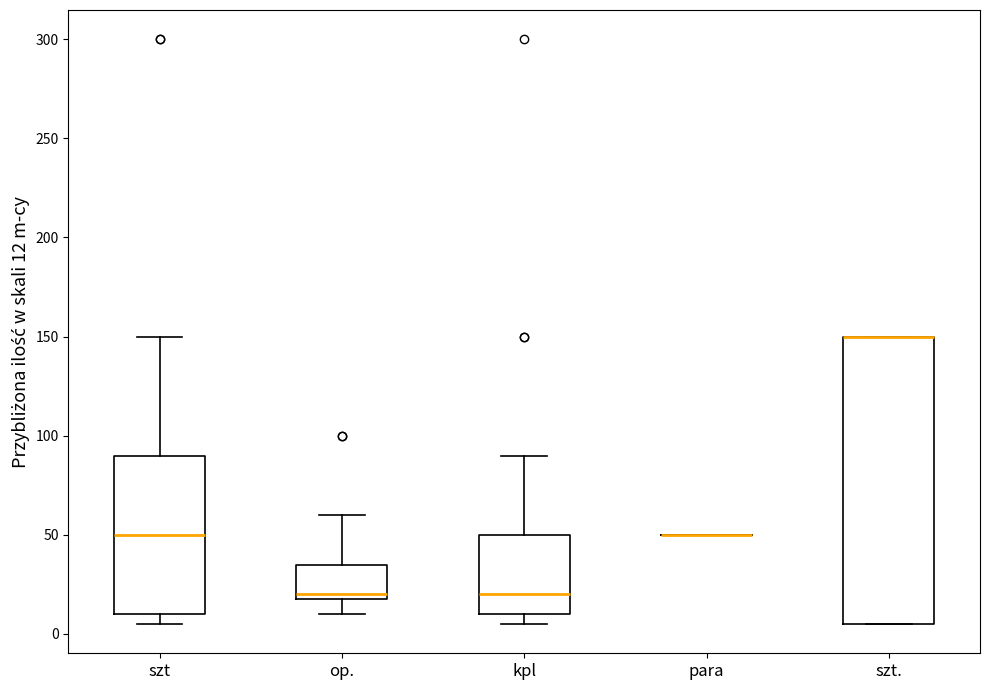

Which box is the tallest, from its lower edge to its upper edge?

szt.